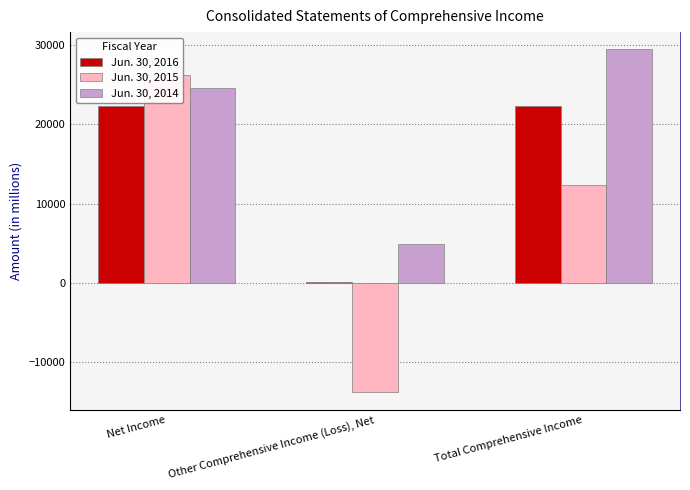

How many bars are there in each group?

3